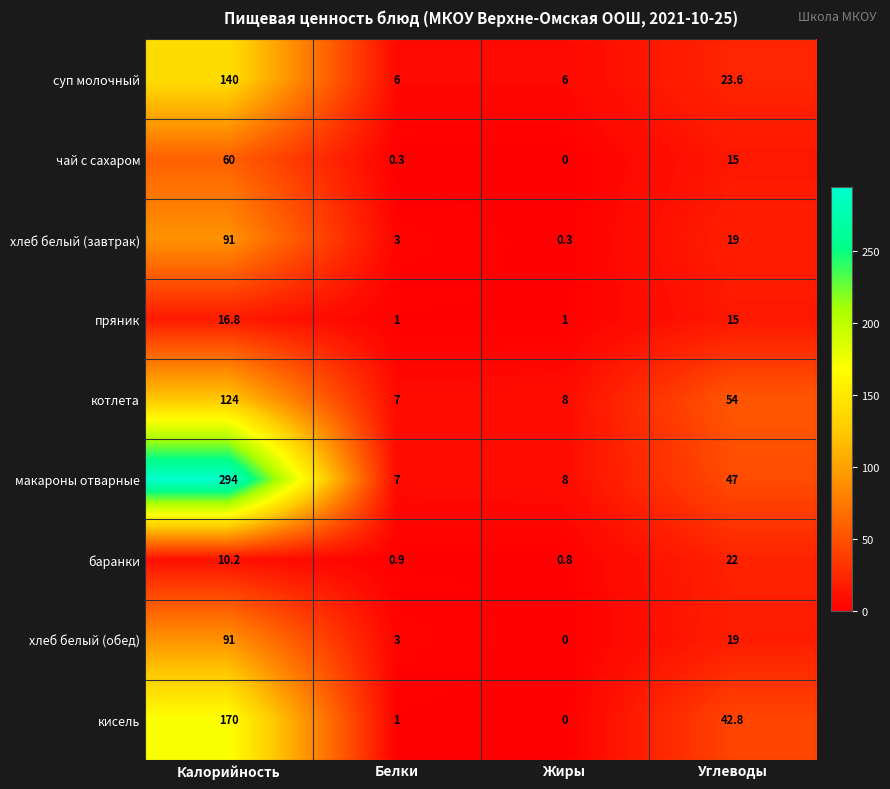

What is the maximum value shown in the chart?

294.0